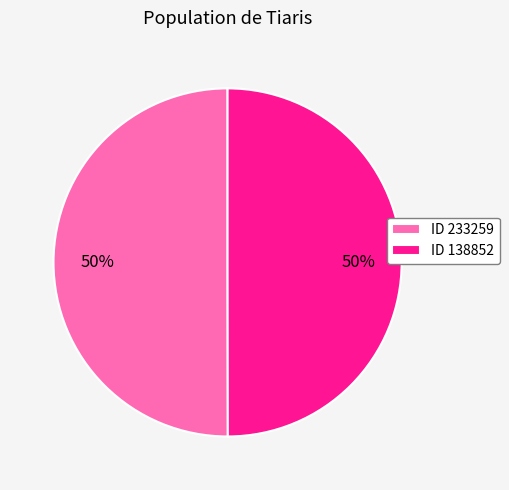

To the nearest percent, what is the average slice percentage?

50%